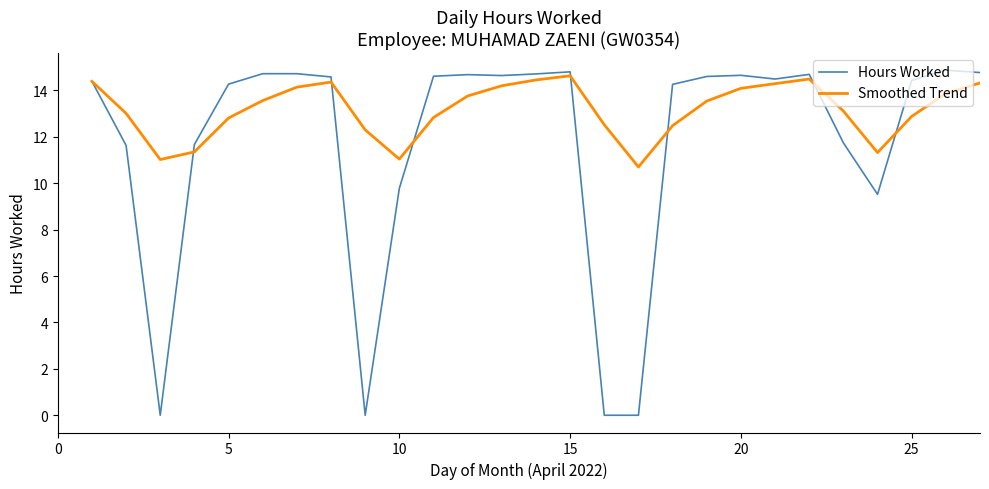

How many categories are shown in the chart?

27